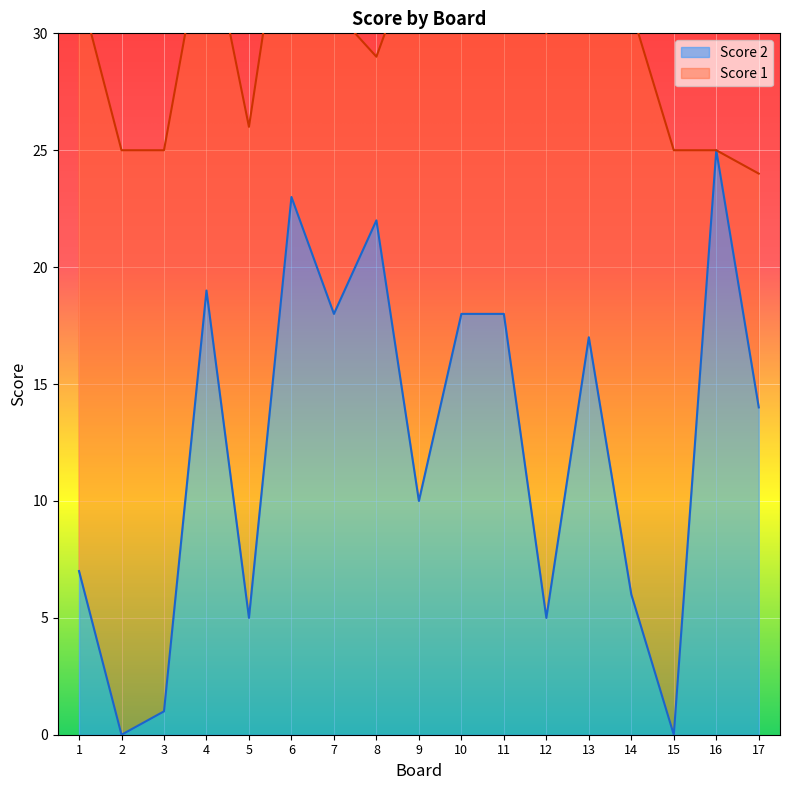

Is it true that the value at 15 is -11?

False